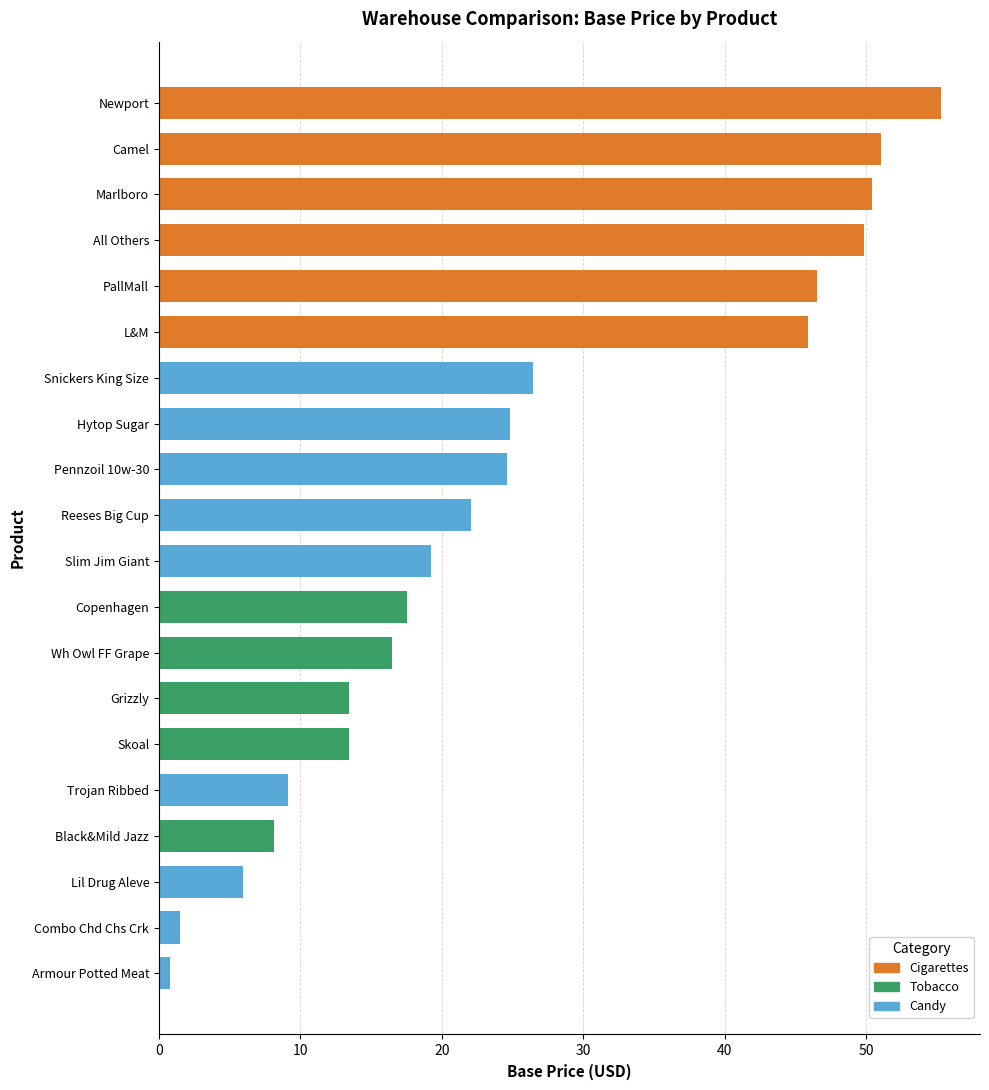

At which category does the chart reach its peak across all series?

Newport